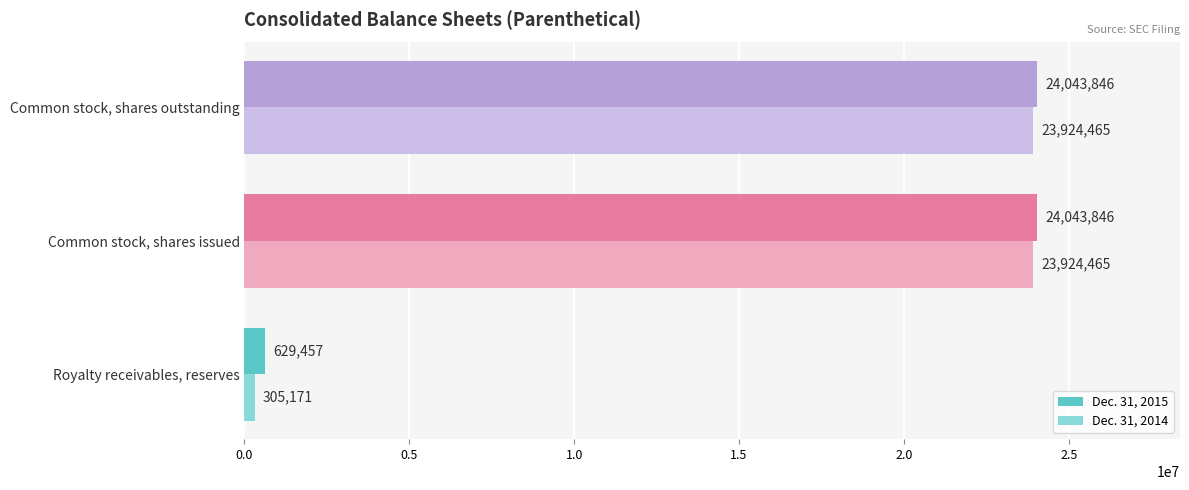

The Dec. 31, 2015 series shows 629457 at Royalty receivables, reserves. True or false?

True